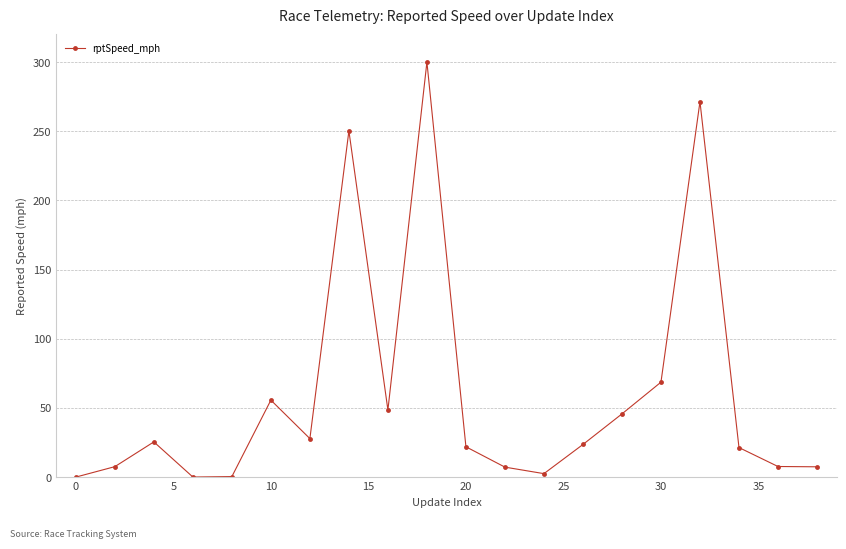

How many interior local peaks (higher than both neighbors) does the data have?

5